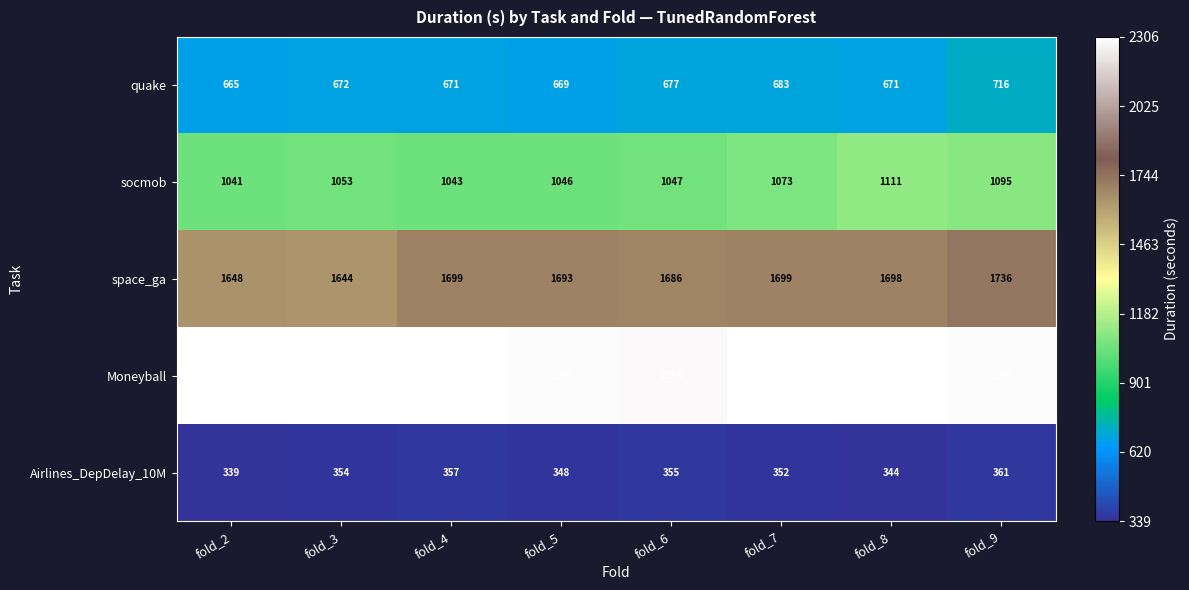

True or false: space_ga has a value of 1698 at fold_8.

True